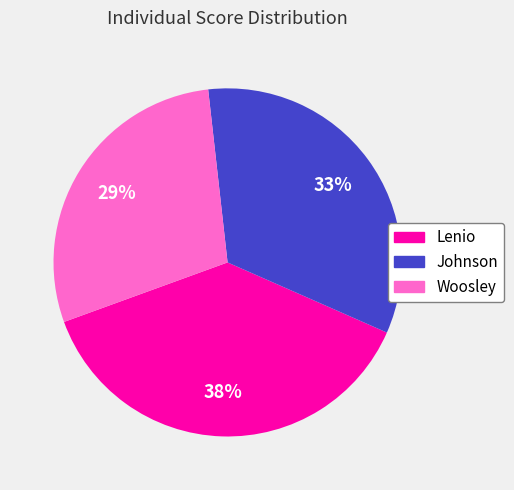

How many segments does this pie chart have?

3